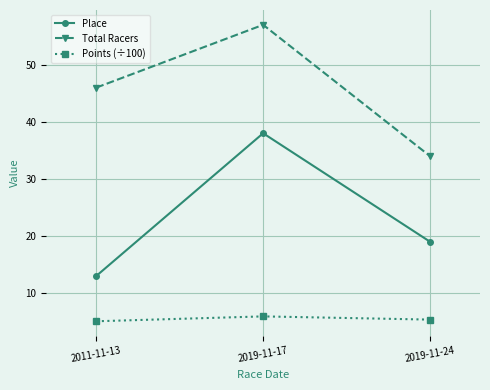

What is the minimum value for Points (÷100)?

5.1